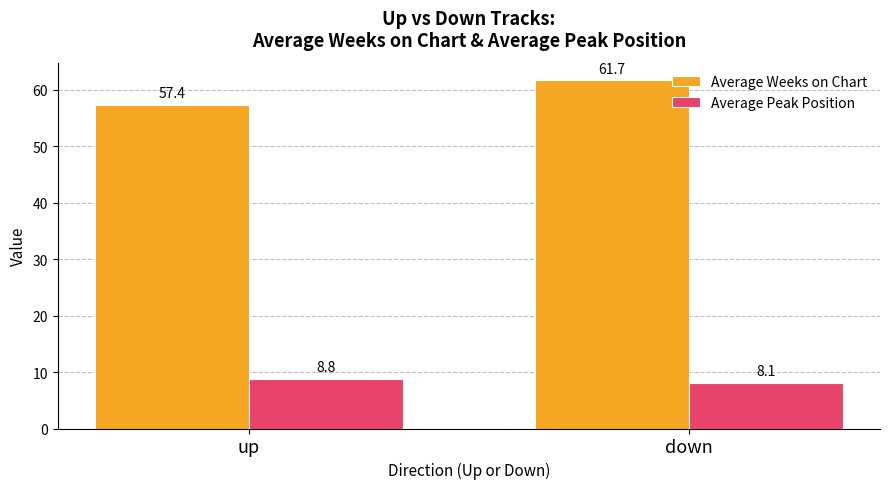

What is the maximum value shown in the chart?

61.7